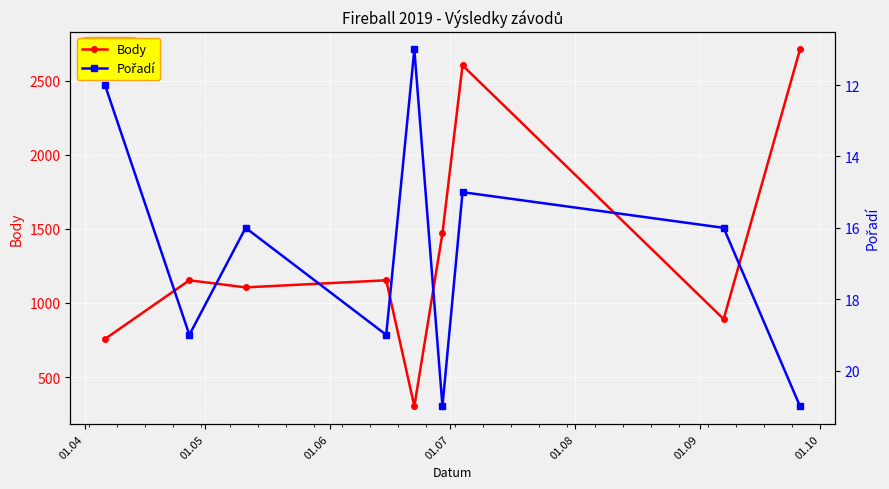

Count the number of categories in the chart.

9